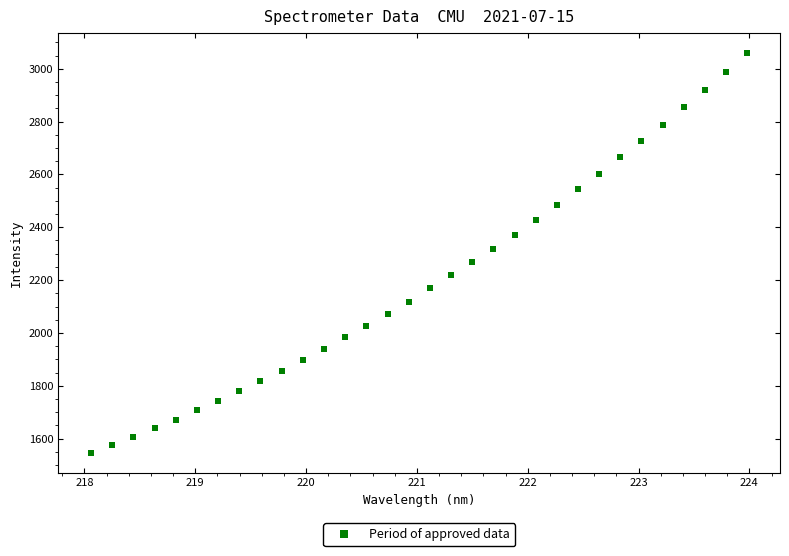

What is the range of Y values (max minus min)?

1514.0